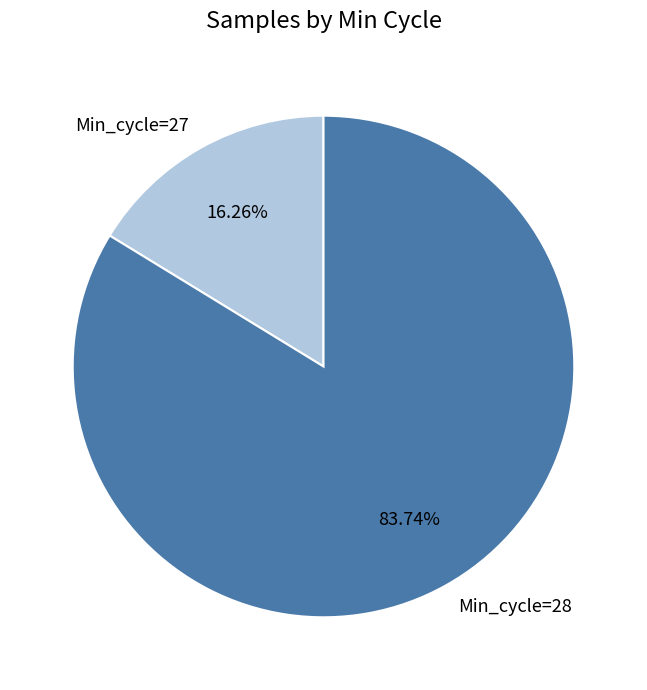

How many slices are in this pie chart?

2